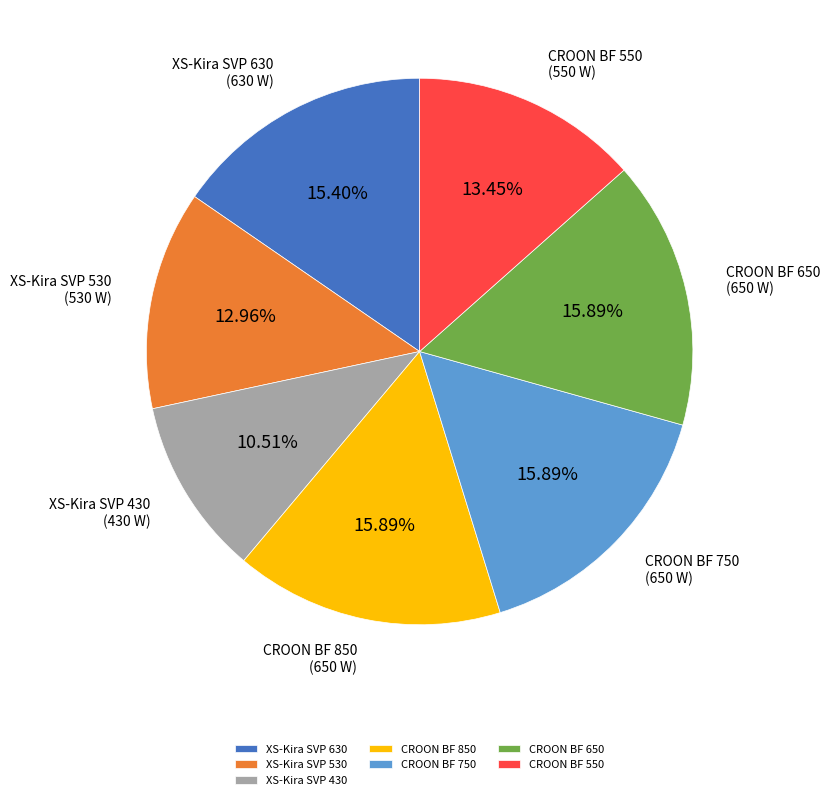

What is the smallest slice in the pie chart?

XS-Kira SVP 430